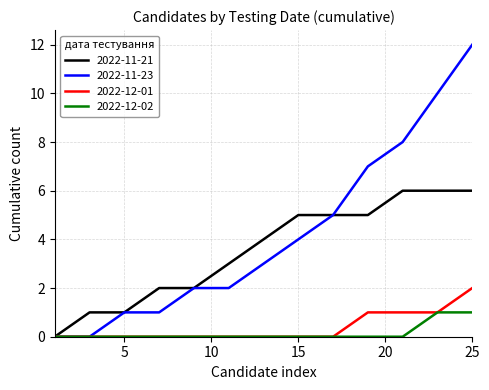

Which series has the largest total across all categories?

2022-11-23